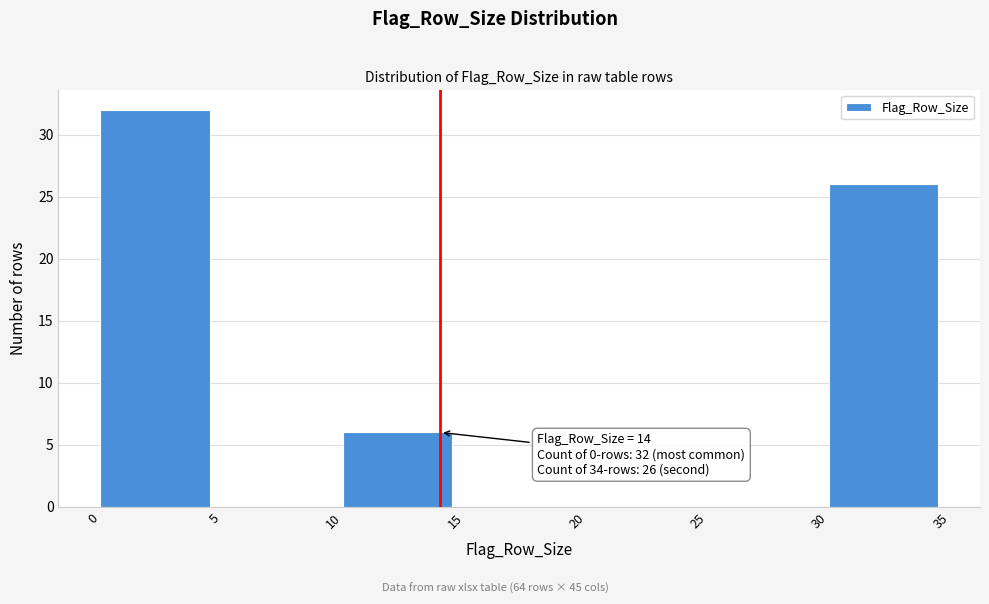

Which range on the x-axis has the tallest bar?

0 to 5